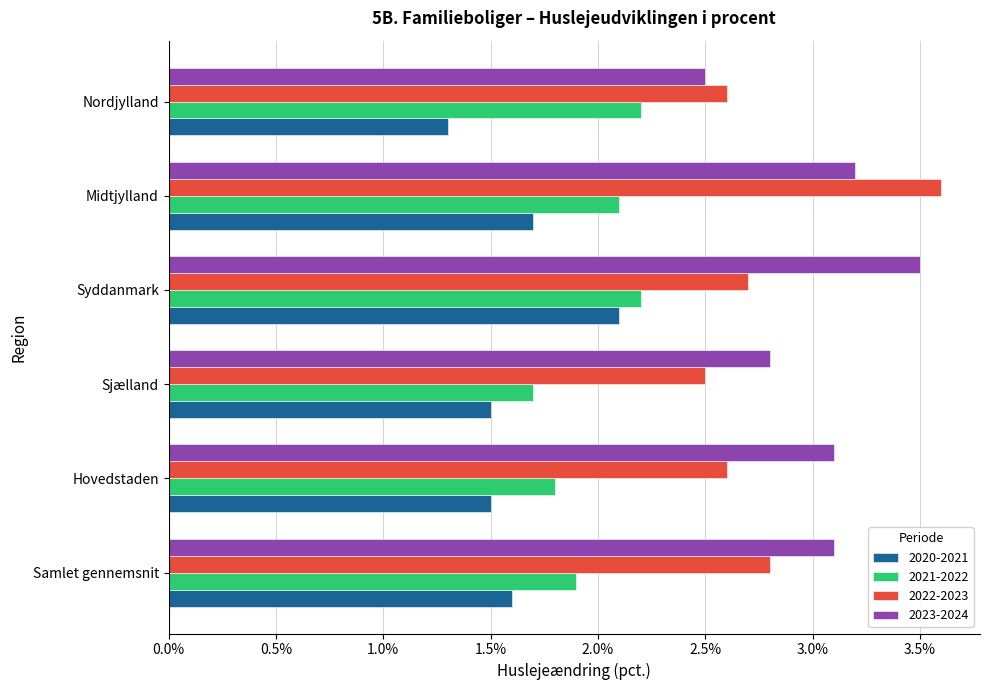

Which label corresponds to the largest value in the chart?

Midtjylland